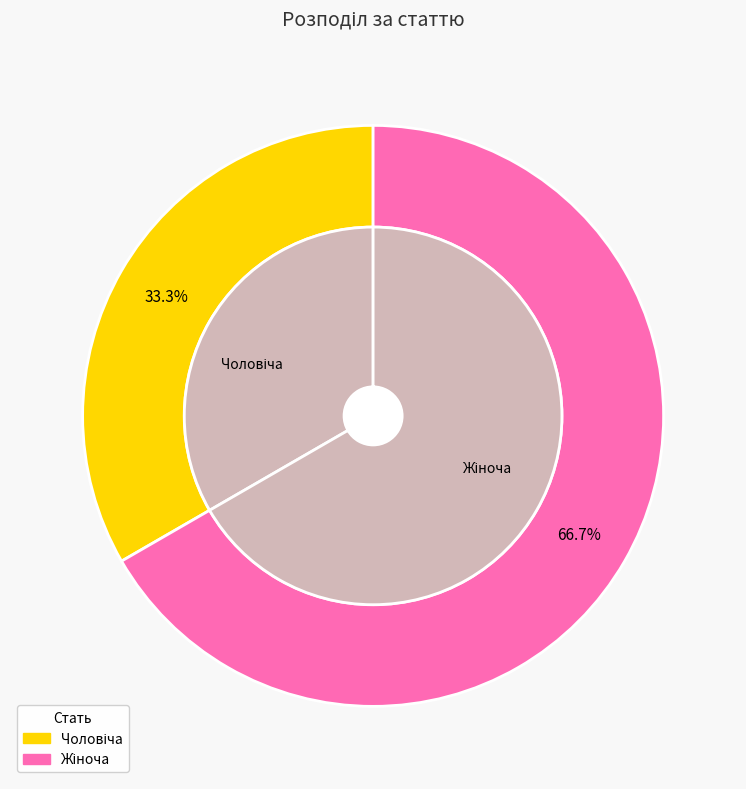

Count the number of slices in the pie.

2